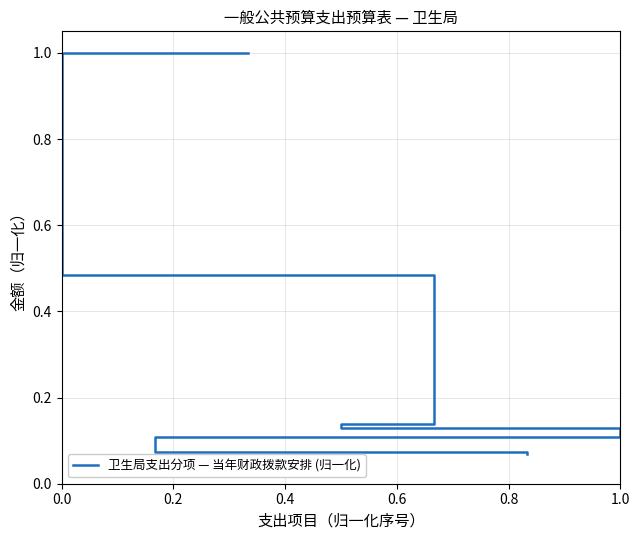

Count the number of data series in this chart.

1